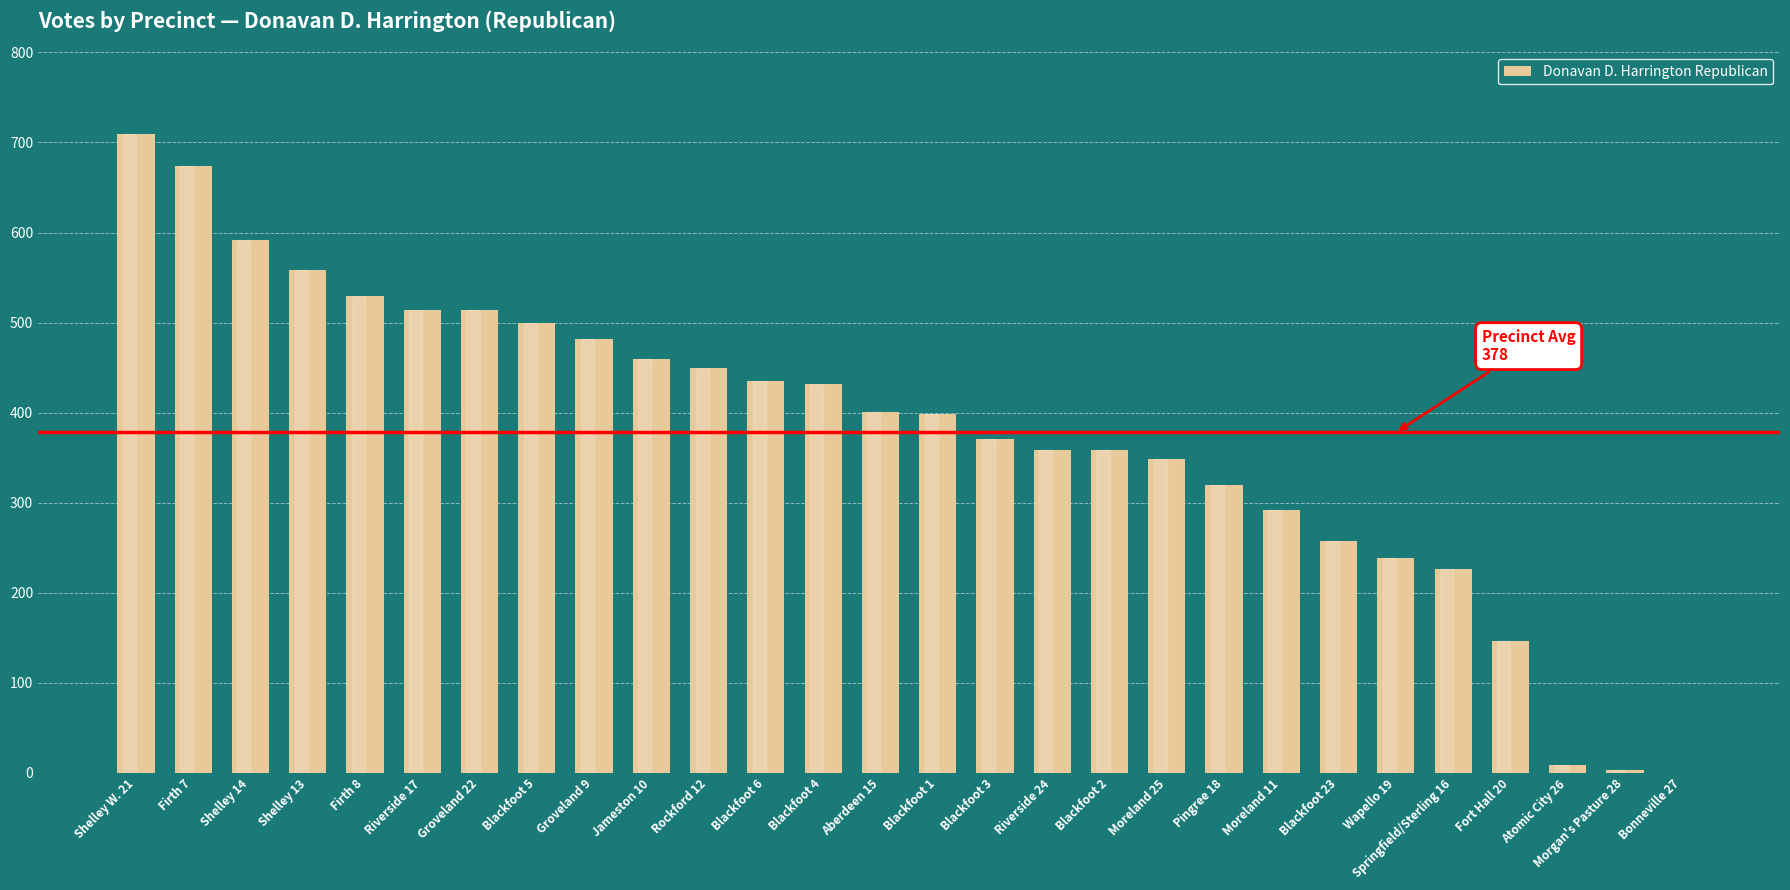

Approximately how many times larger is the value at Shelley 14 compared to Firth 8?

1.1